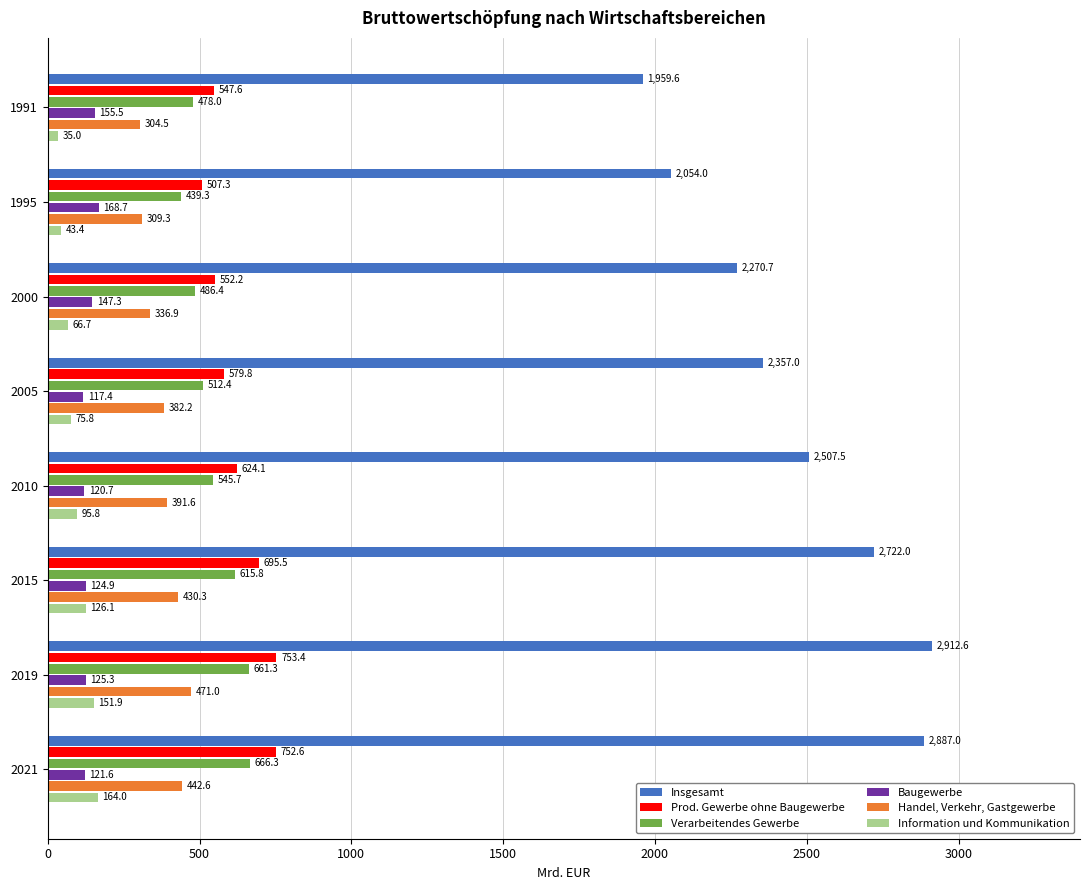

True or false: Baugewerbe has a value of 120.7 at 2010.

True